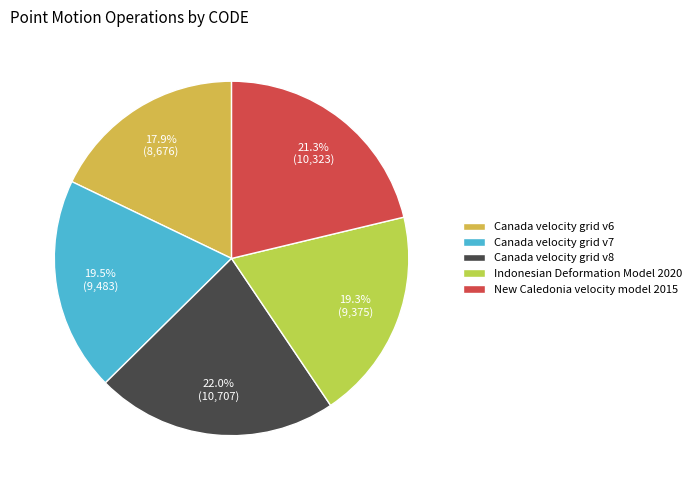

To the nearest percent, what portion does Canada velocity grid v8 represent?

22%